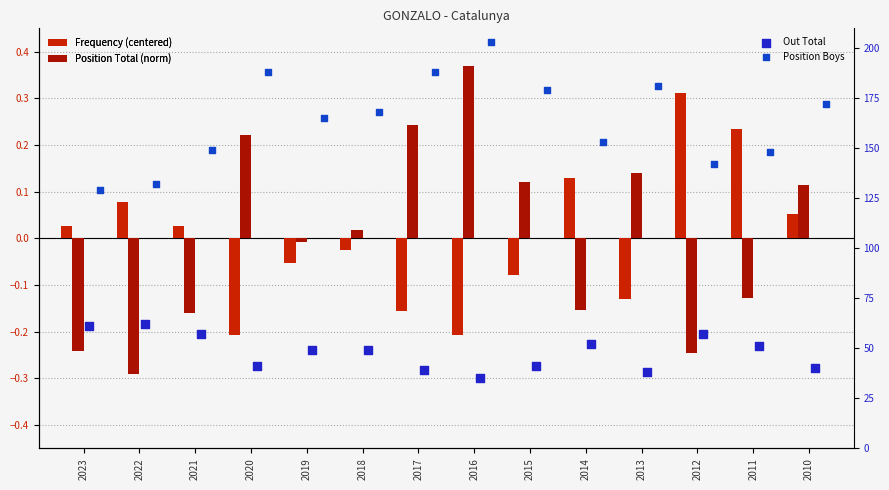

What is the total value across all series at 2023?

189.8